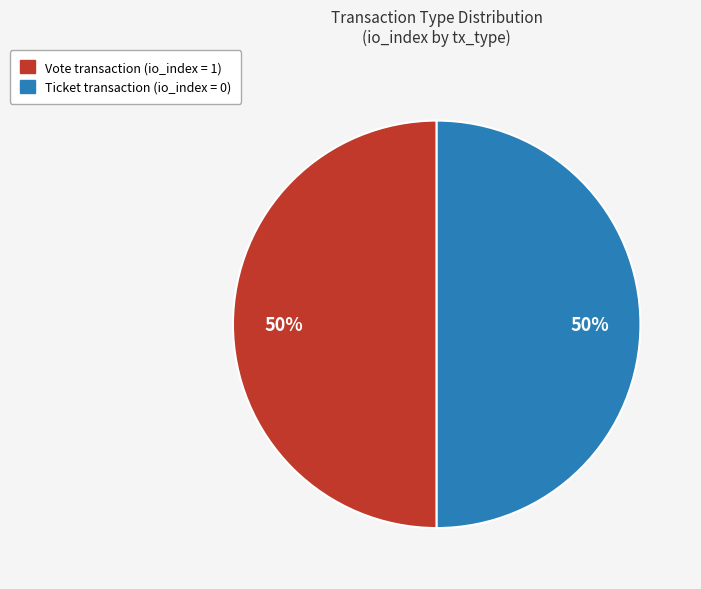

How many segments does this pie chart have?

2